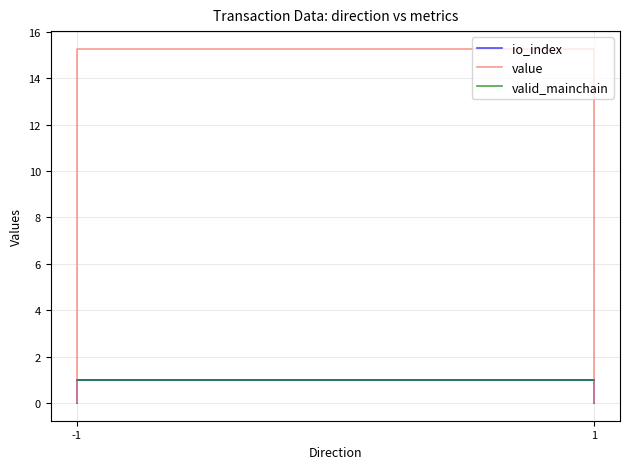

What is the maximum value for valid_mainchain?

1.0